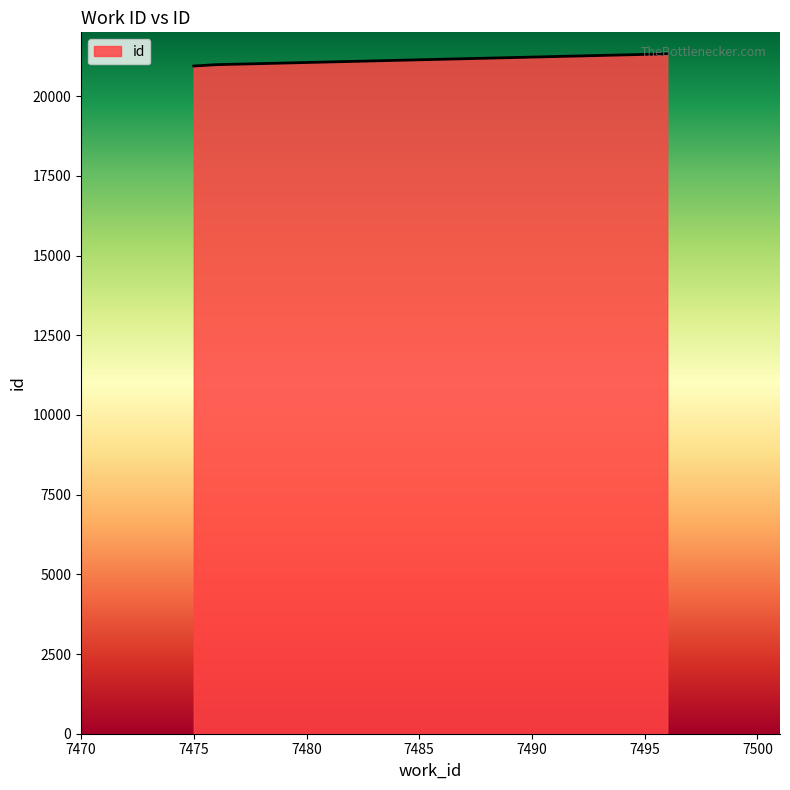

What is the sum of all values?

63254